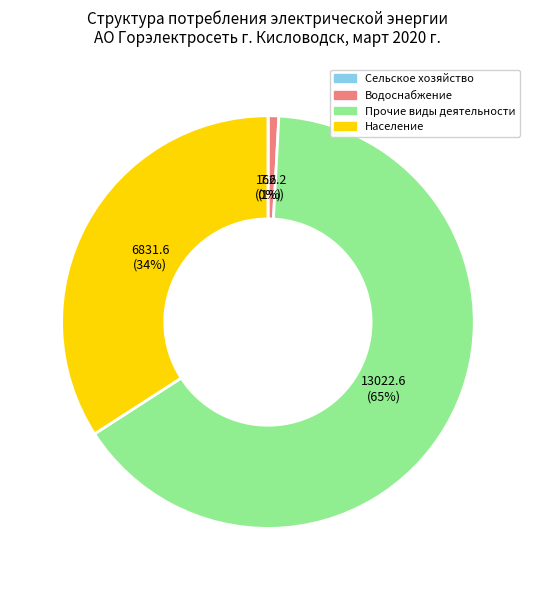

Is there a majority slice in this chart?

Yes